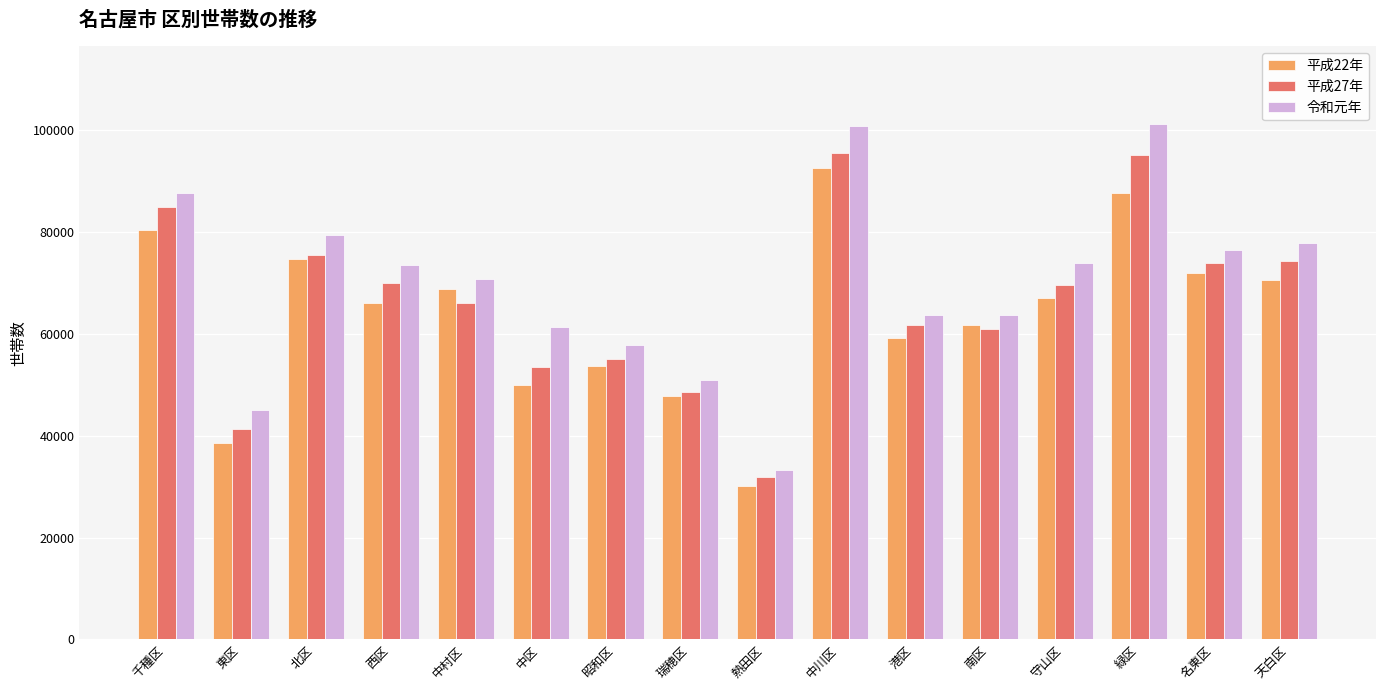

How many bars are there in each group?

3